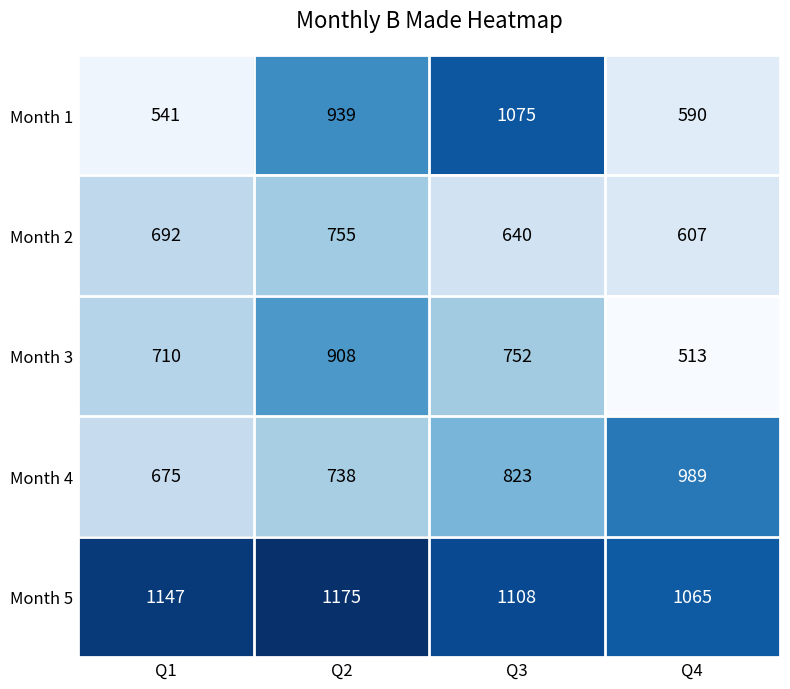

What value does the Month 3 series have at Q1, to the nearest 5?

710